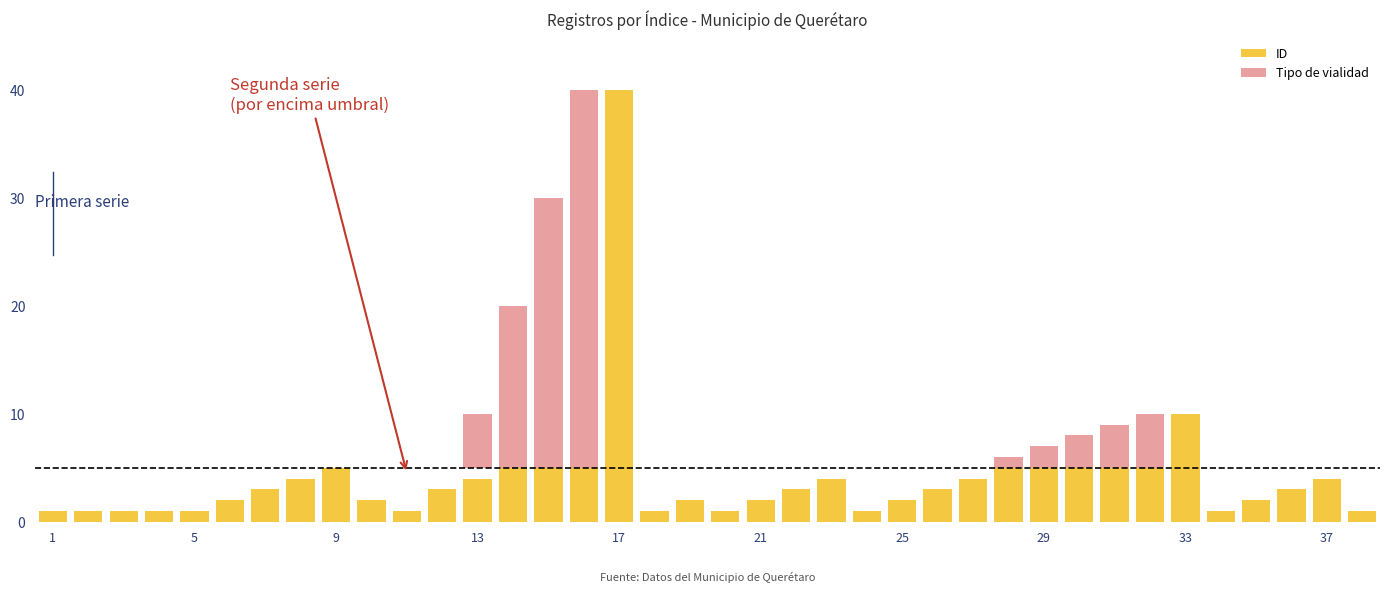

The ID series shows 2 at 31. True or false?

False